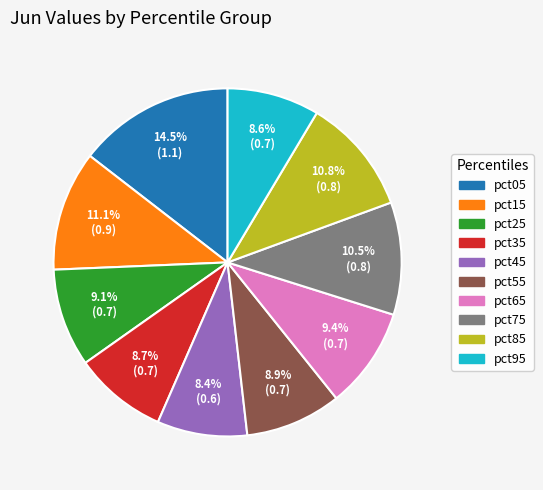

Does any single category account for the majority?

No